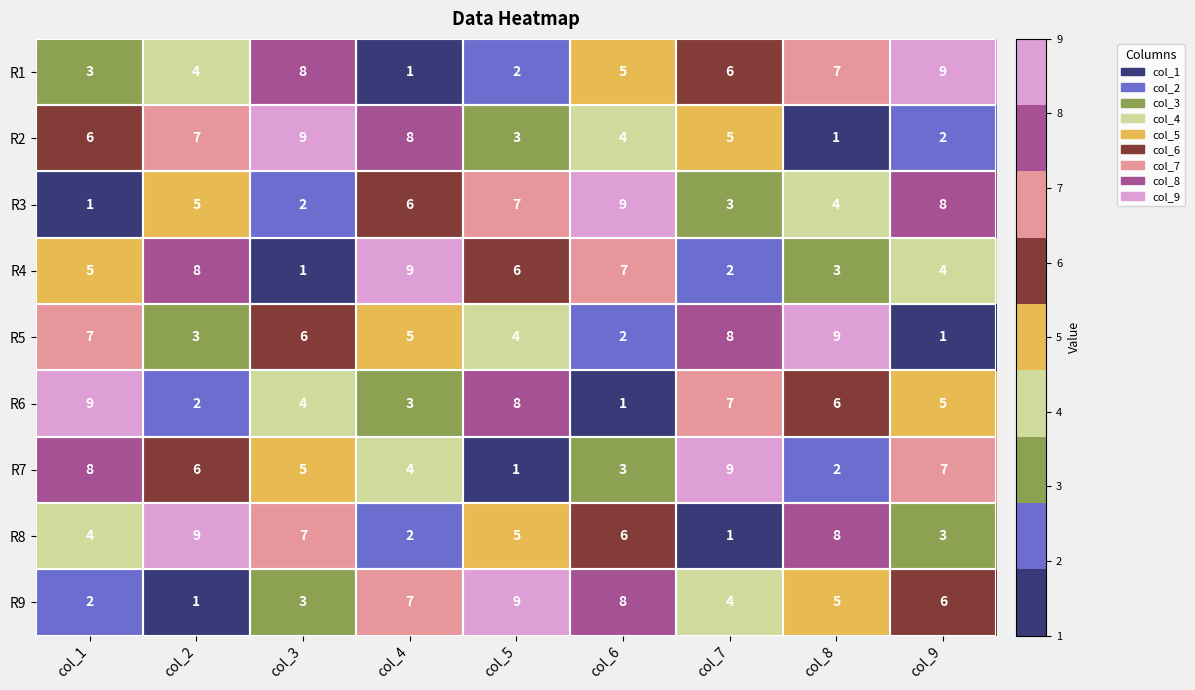

Rank the series at col_9 from lowest to highest value.

R5, R2, R8, R4, R6, R9, R7, R3, R1